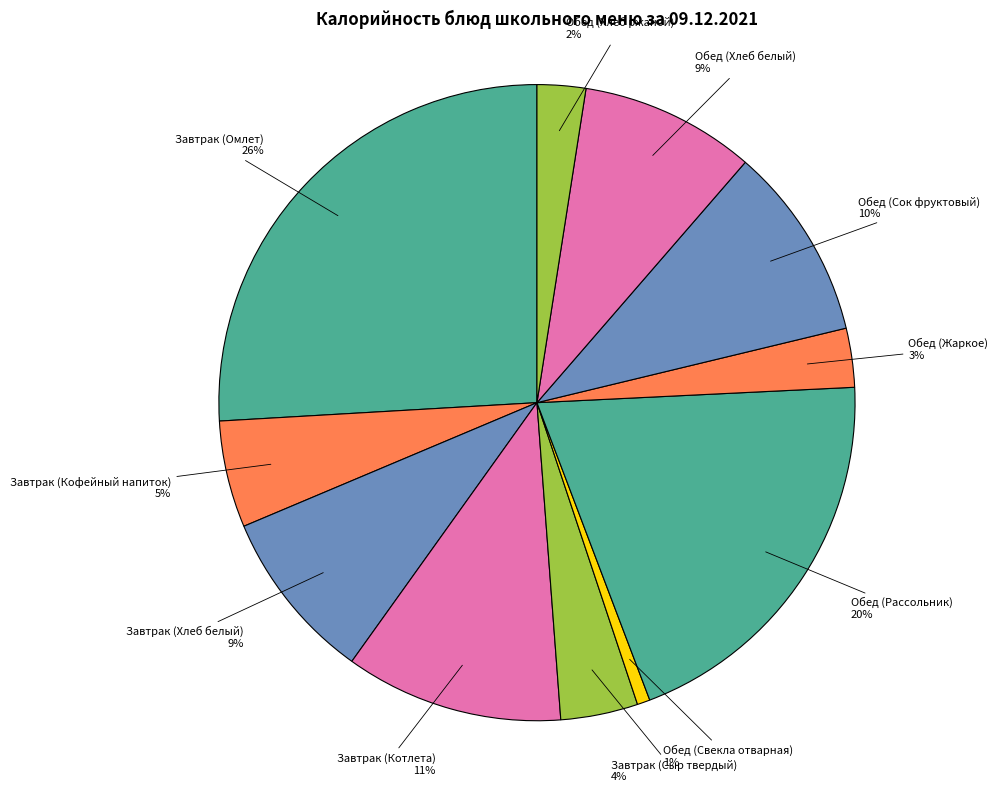

To the nearest percent, what is the average slice percentage?

9%